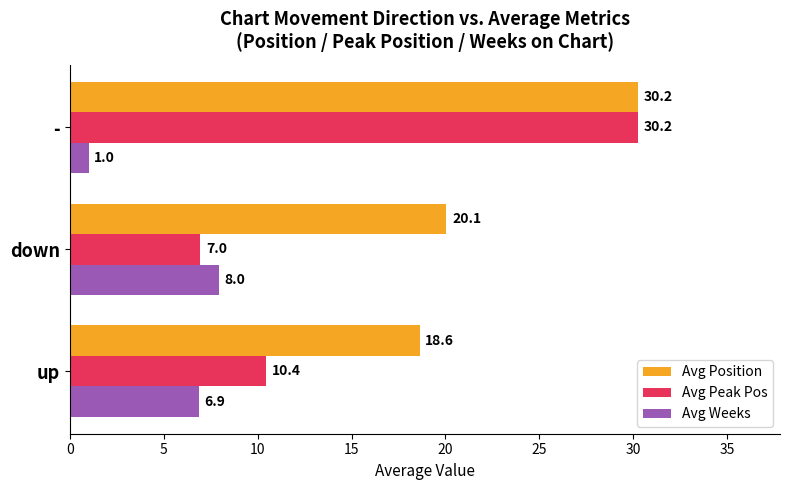

At which label does Avg Weeks reach its minimum?

-